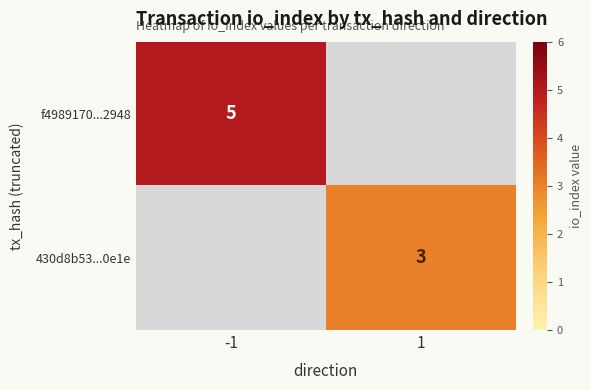

True or false: 430d8b53...0e1e has a value of 2 at 1.

False